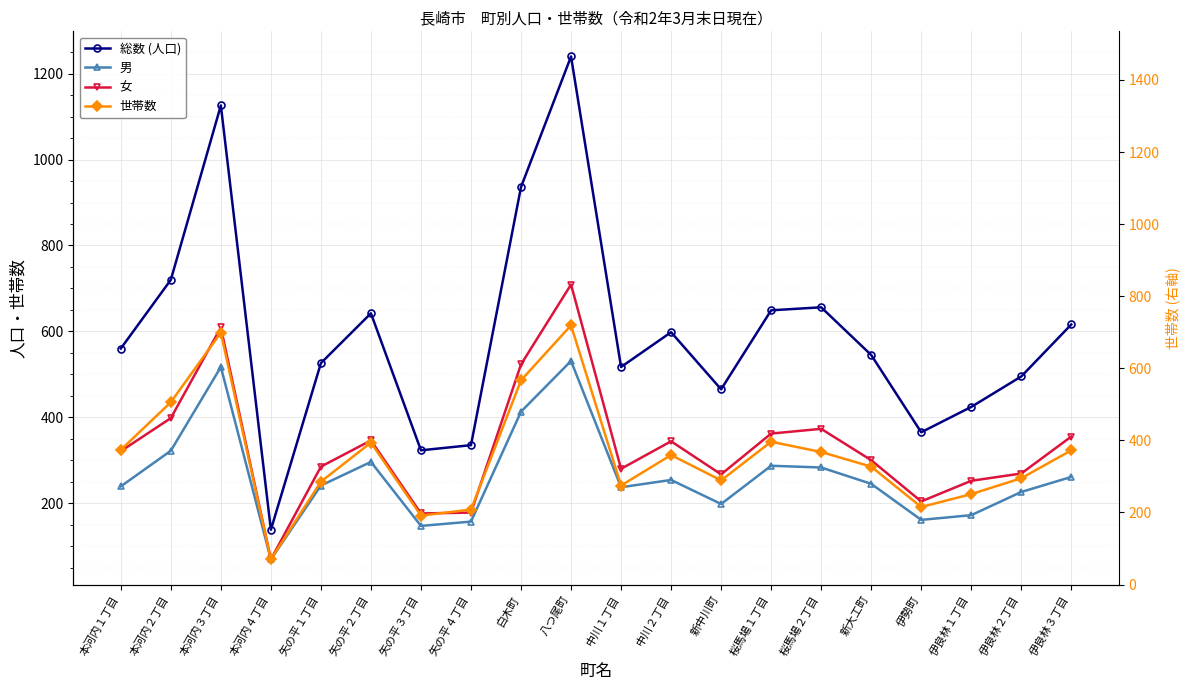

Reading right to left, transcribe all the data shown in this chart.

総数 (人口): 616	495	424	365	545	656	649	465	598	517	1240	936	335	323	642	526	138	1126	720	560
男: 261	226	172	161	245	283	287	198	254	237	531	413	157	147	296	241	69	517	322	239
女: 355	269	252	204	300	373	362	267	344	280	709	523	178	176	346	285	69	609	398	321
世帯数: 323	258	221	191	285	319	343	253	312	241	614	486	185	171	341	250	69	597	435	324
世帯数 (右軸): 323	258	221	191	285	319	343	253	312	241	614	486	185	171	341	250	69	597	435	324